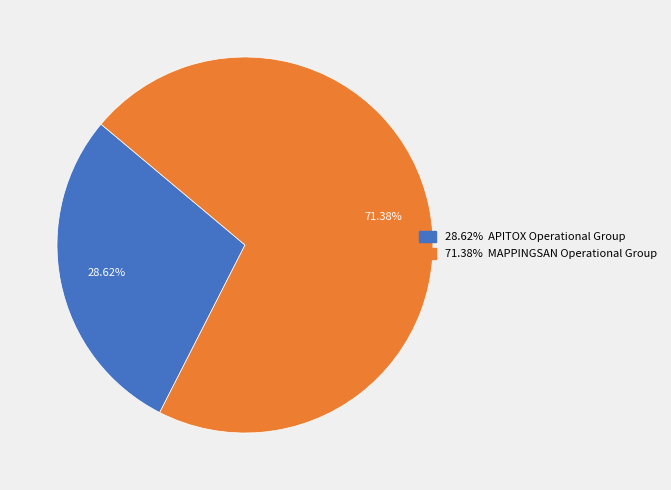

Is there a majority slice in this chart?

Yes